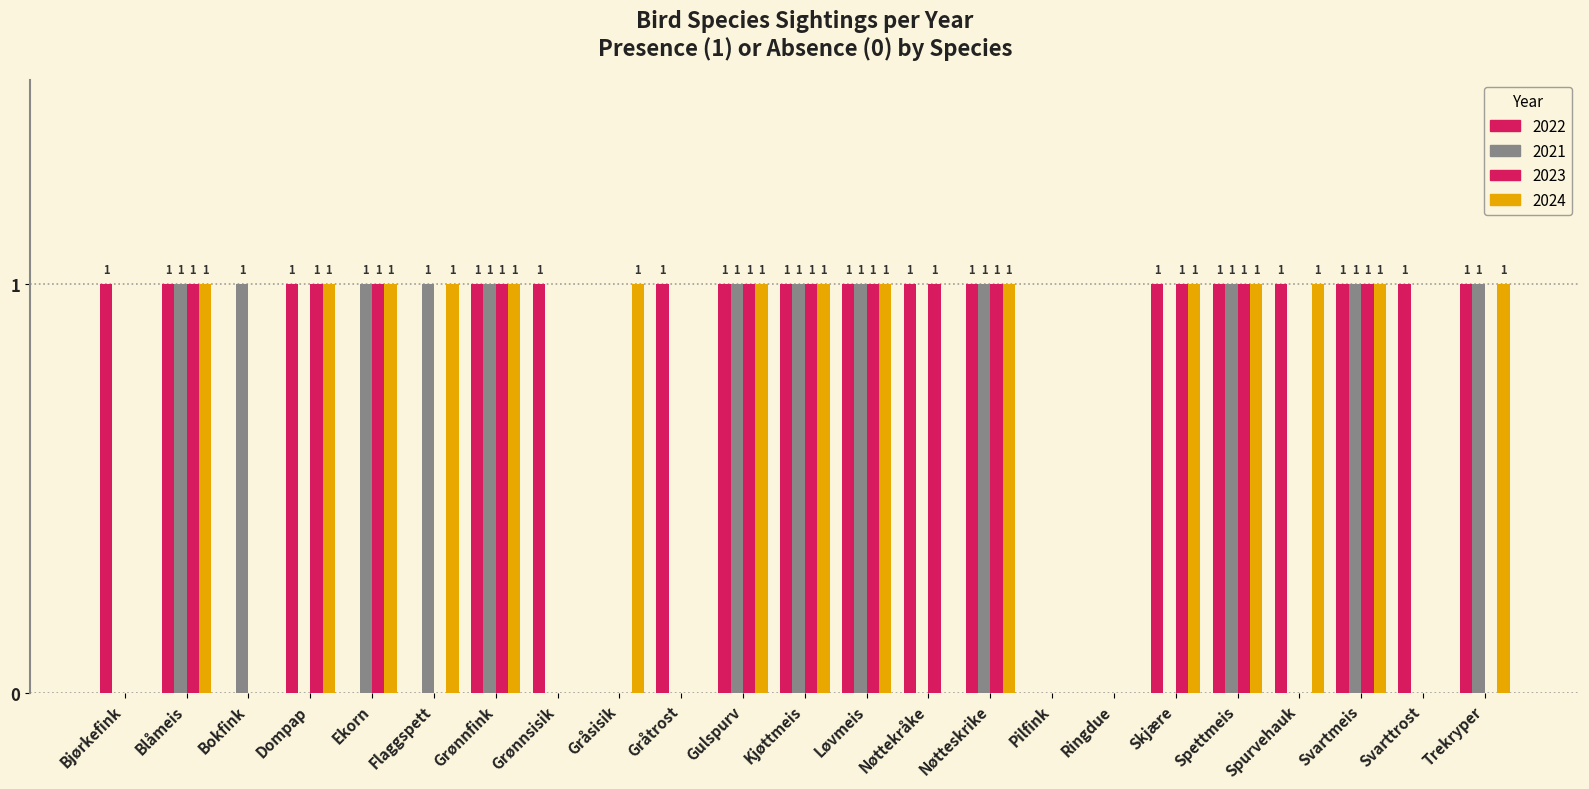

What is the difference between the second highest and second lowest values in the 2021 series?

1